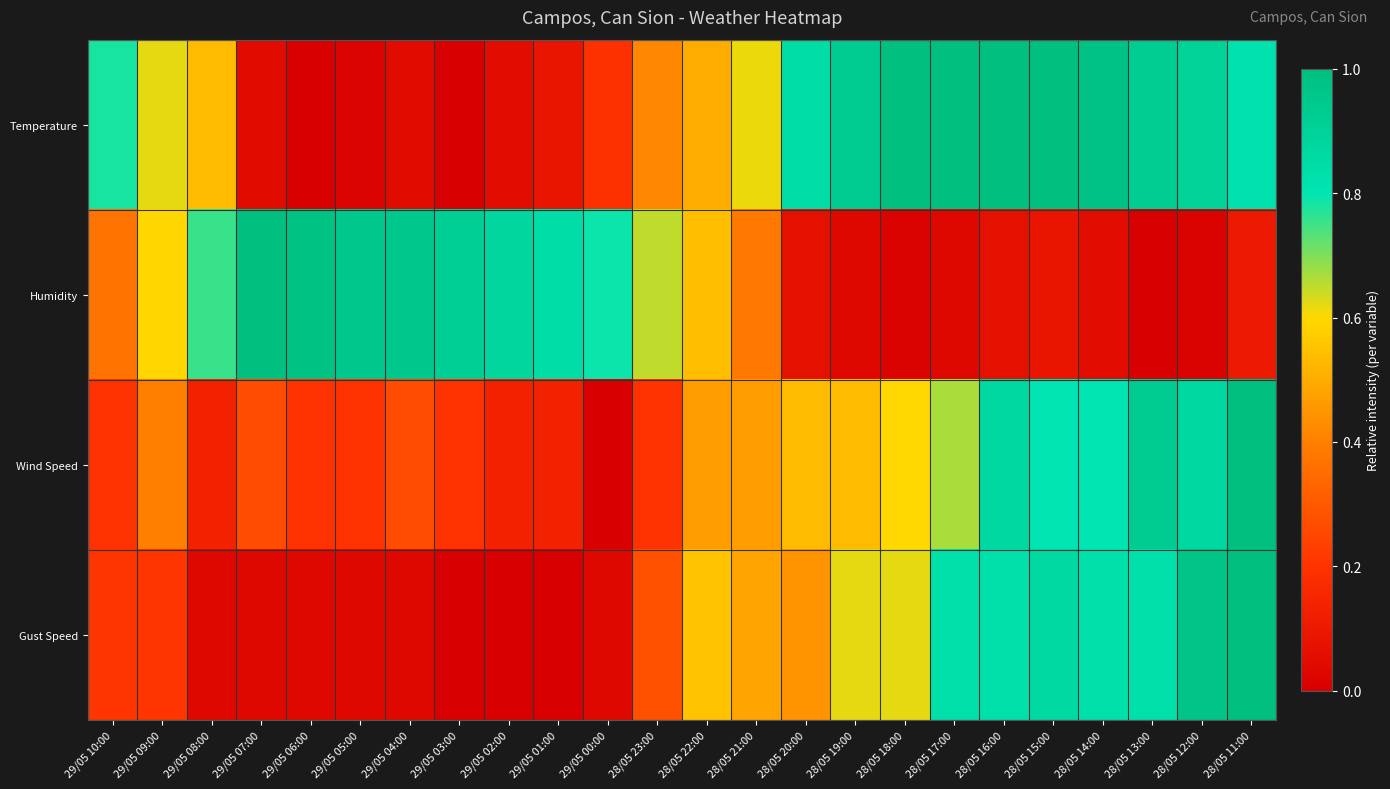

At how many categories does at least one series exceed 0?

24